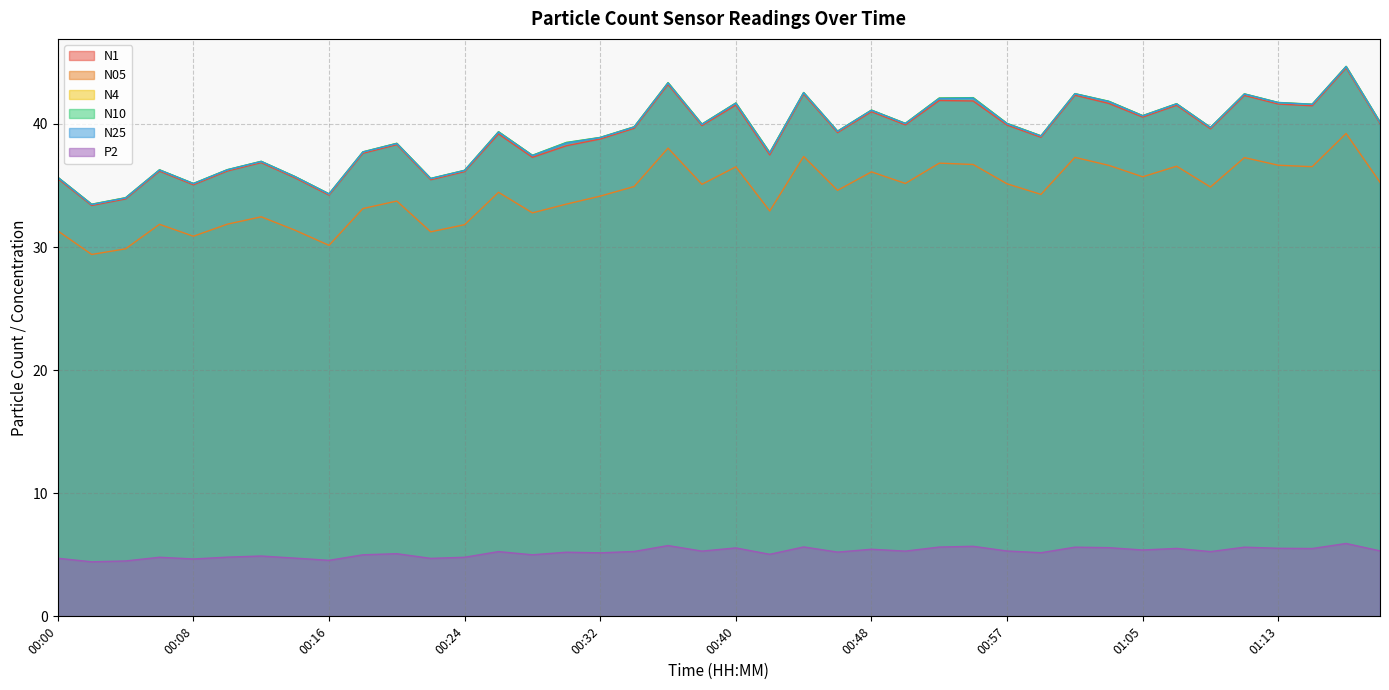

What position from the right is 00:16?

32